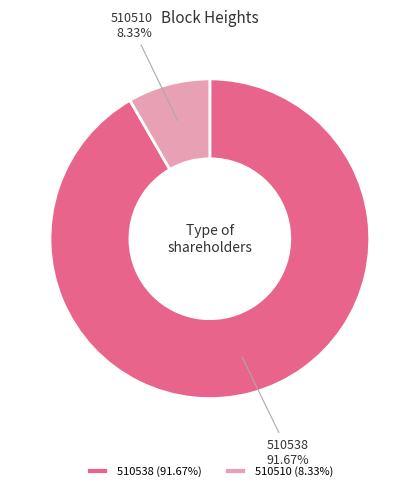

How many slices are in this pie chart?

2